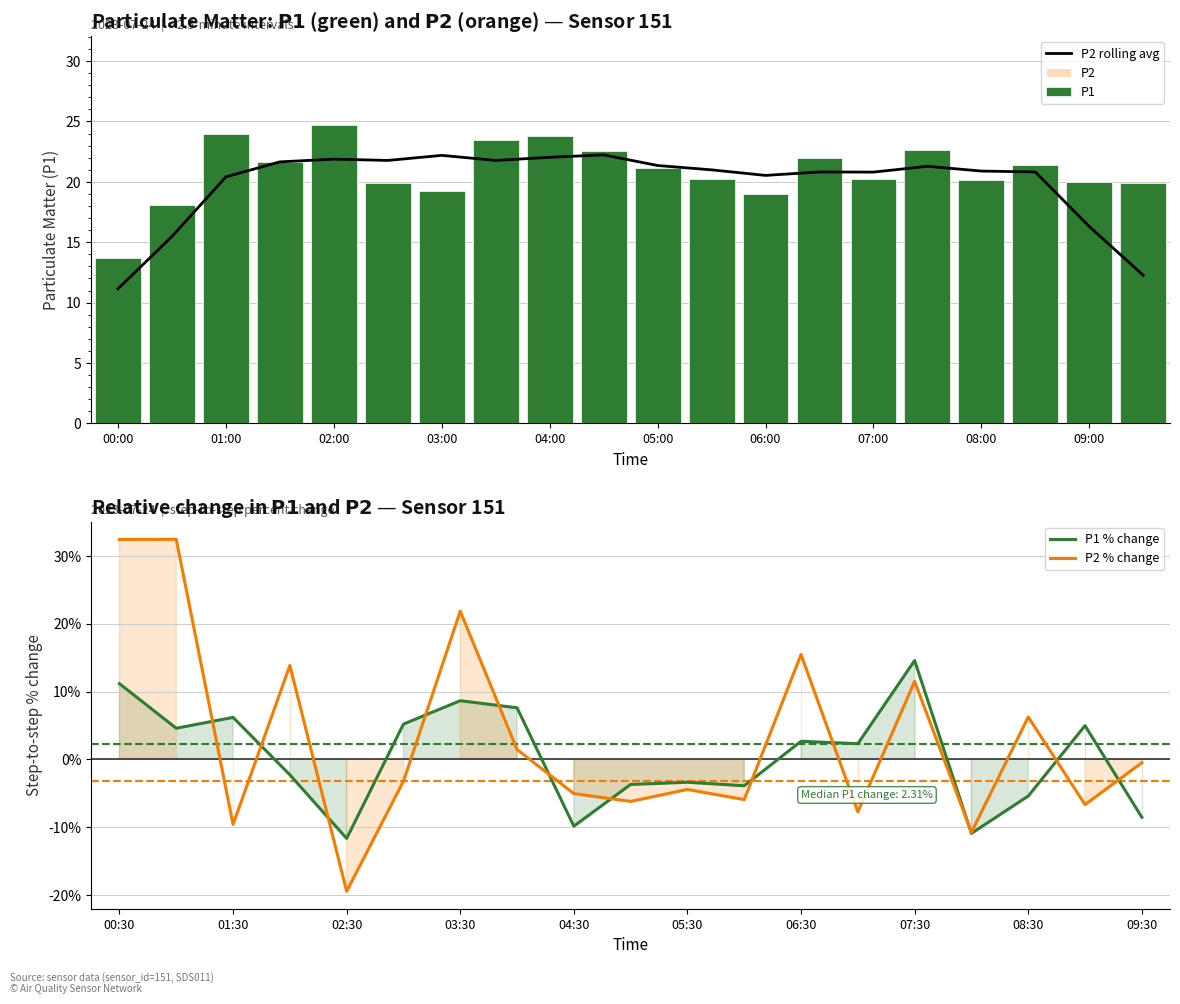

Reading left to right, extract all data points from this chart.

00:00=13.7	00:30=18.1	01:00=24.0	01:30=21.7	02:00=24.7	02:30=19.9	03:00=19.2	03:30=23.4	04:00=23.8	04:30=22.6	05:00=21.2	05:30=20.2	06:00=19.0	06:30=22.0	07:00=20.3	07:30=22.6	08:00=20.2	08:30=21.4	09:00=20.0	09:30=19.9